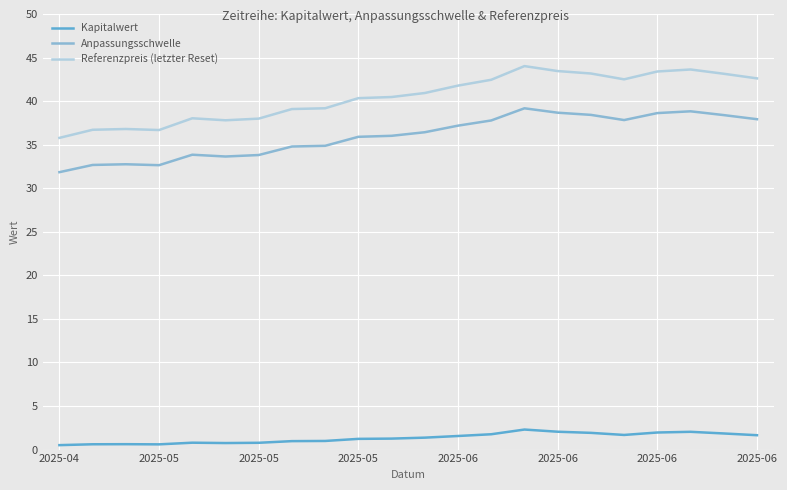

At how many categories does at least one series exceed 33?

22